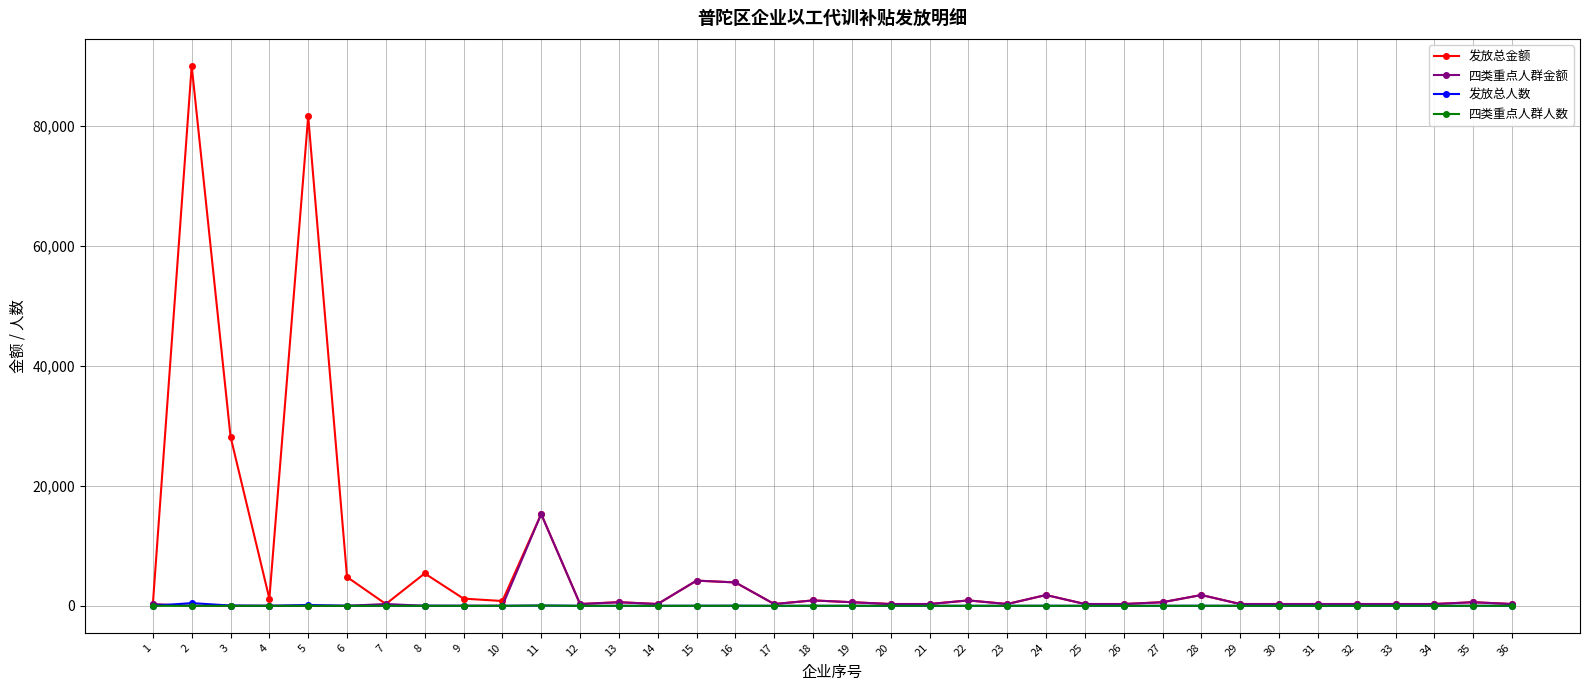

True or false: 四类重点人群金额 has more than 2 points higher than both neighbors.

True